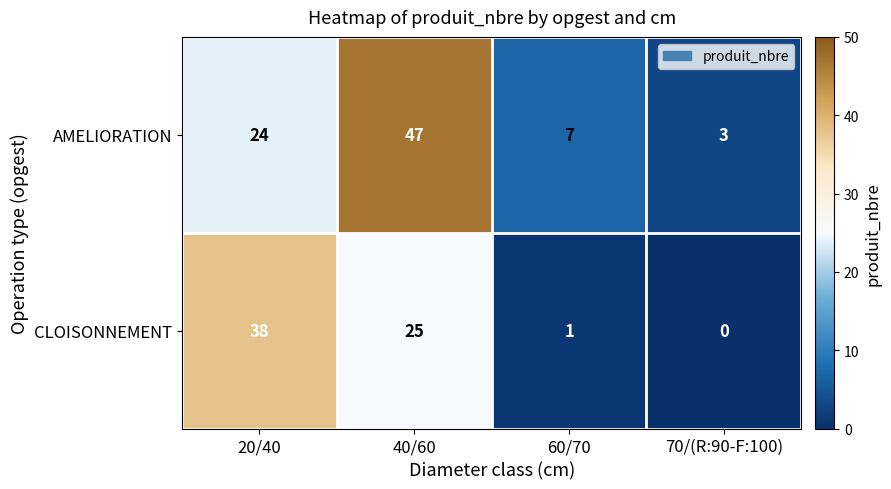

Where does the CLOISONNEMENT series first go above 25?

20/40